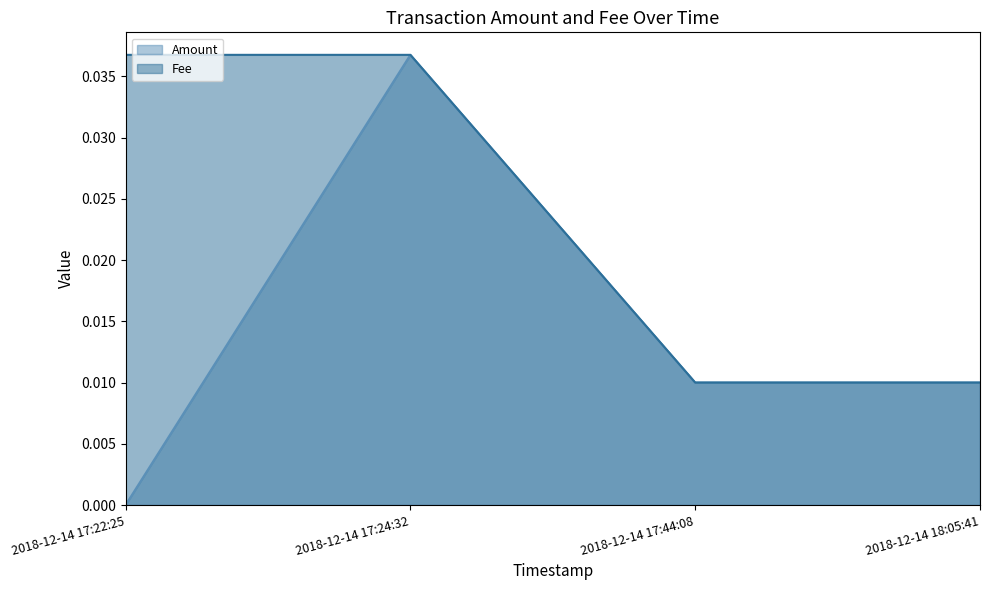

At which category is the sum across all series the highest?

2018-12-14 17:24:32